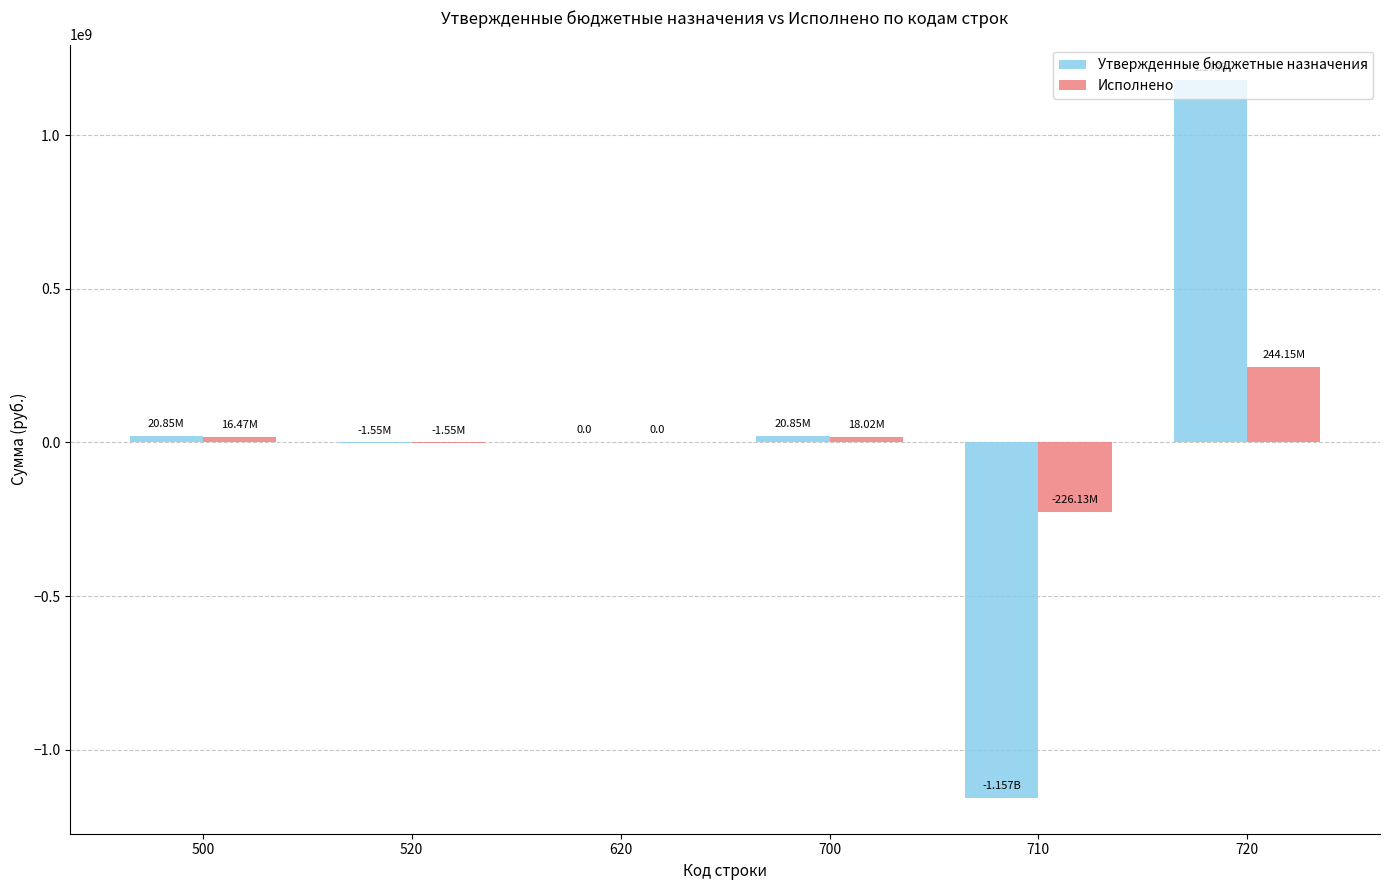

How many groups of bars are there?

6